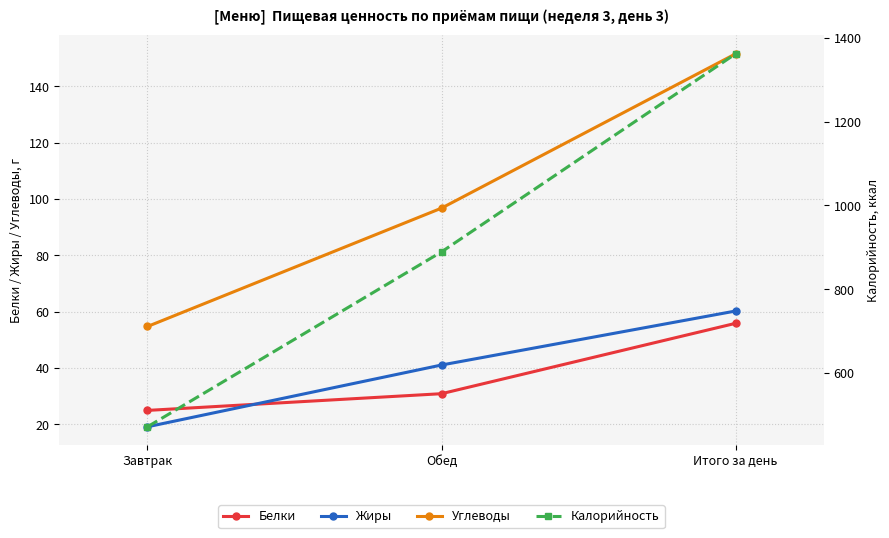

What is the difference between the highest and lowest values at Завтрак?

453.0